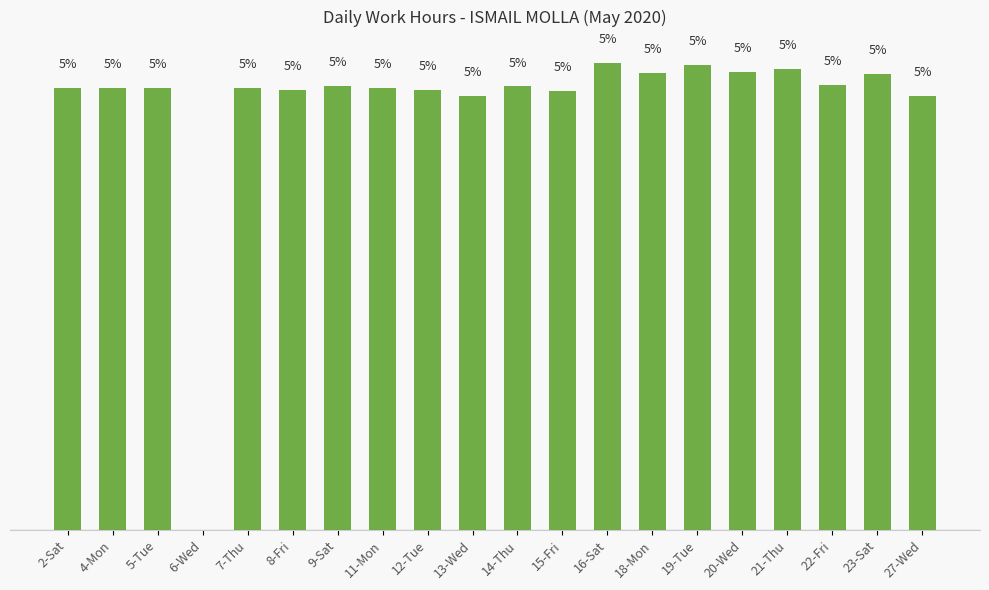

What is the ratio of the value at 20-Wed to the value at 5-Tue?

1.0